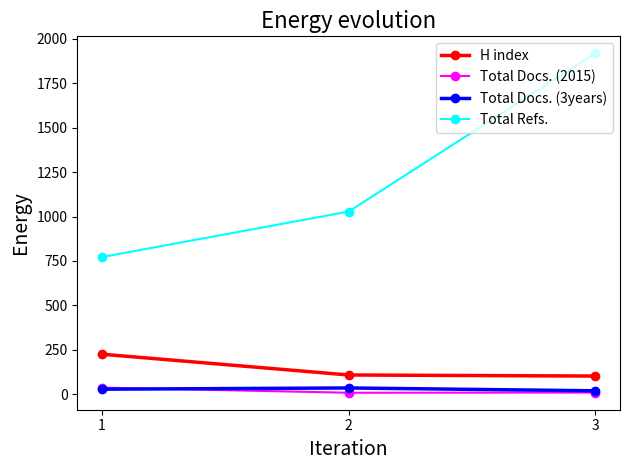

Does the chart display data point markers on the line(s)?

Yes